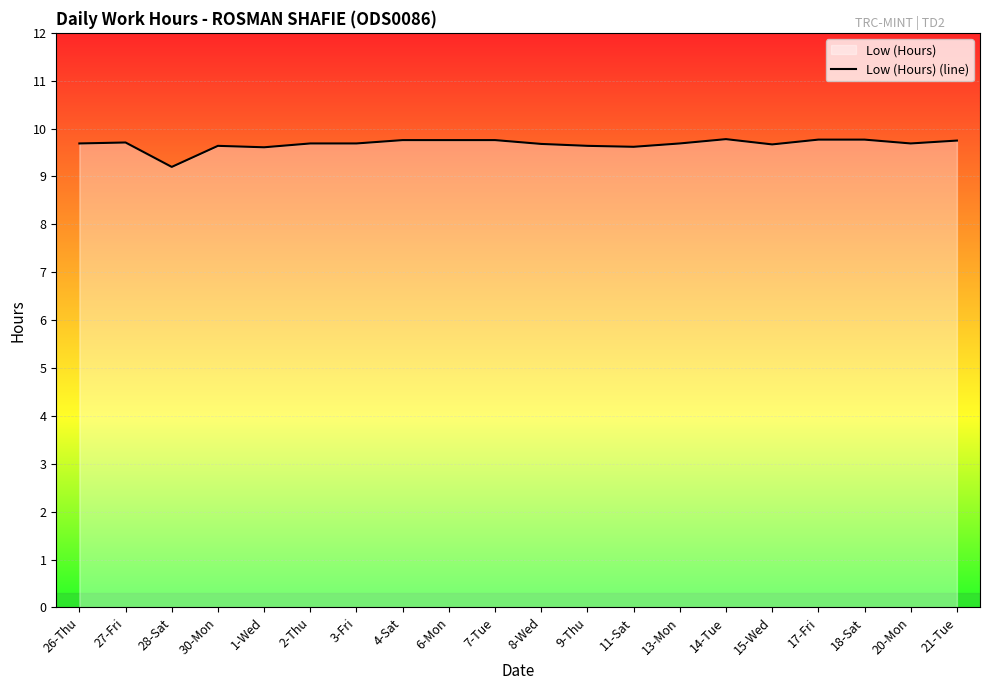

What is the difference between the maximum and minimum values?

0.6